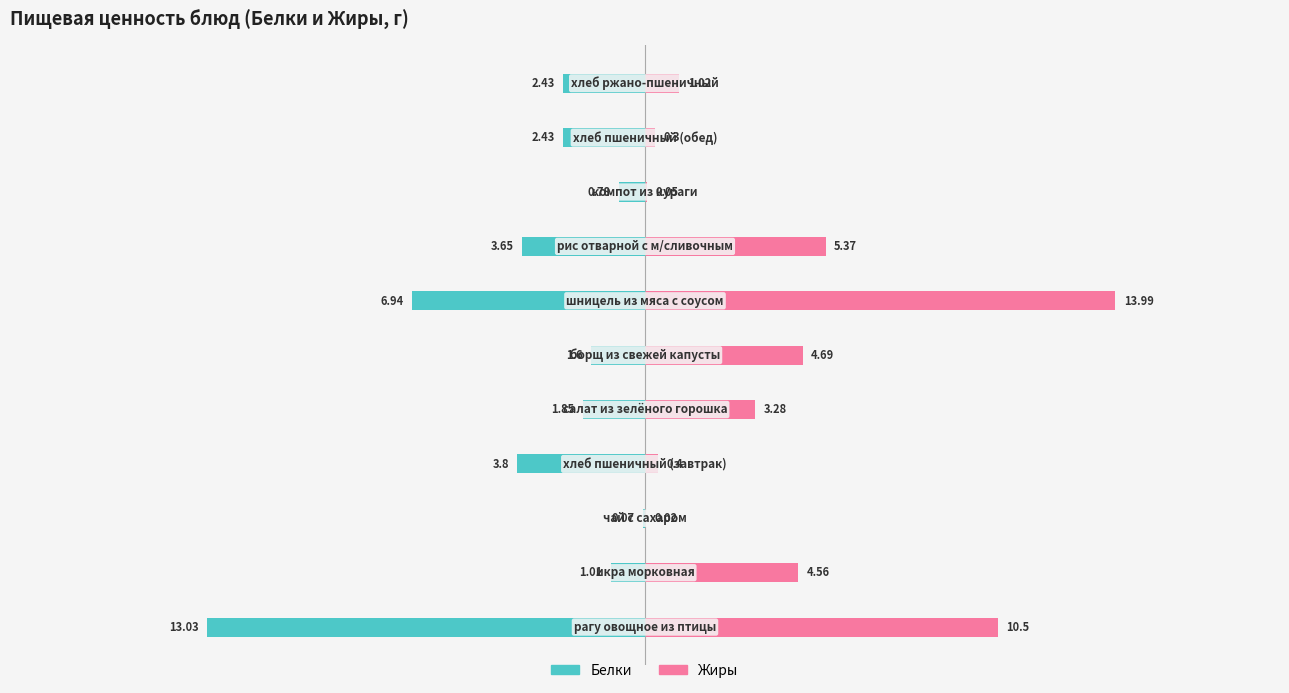

Reading right to left, extract all data points from this chart.

Белки: -2.4	-2.4	-0.8	-3.6	-6.9	-1.6	-1.9	-3.8	-0.1	-1.0	-13.0
Жиры: 1.0	0.3	0.1	5.4	14.0	4.7	3.3	0.4	0.0	4.6	10.5